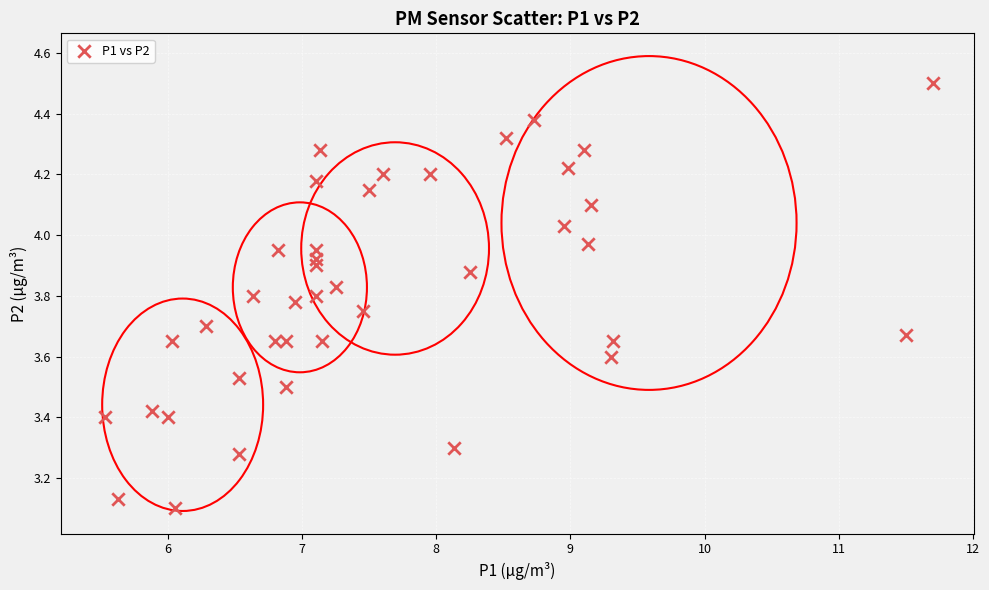

What is the range of X values (max minus min)?

6.2